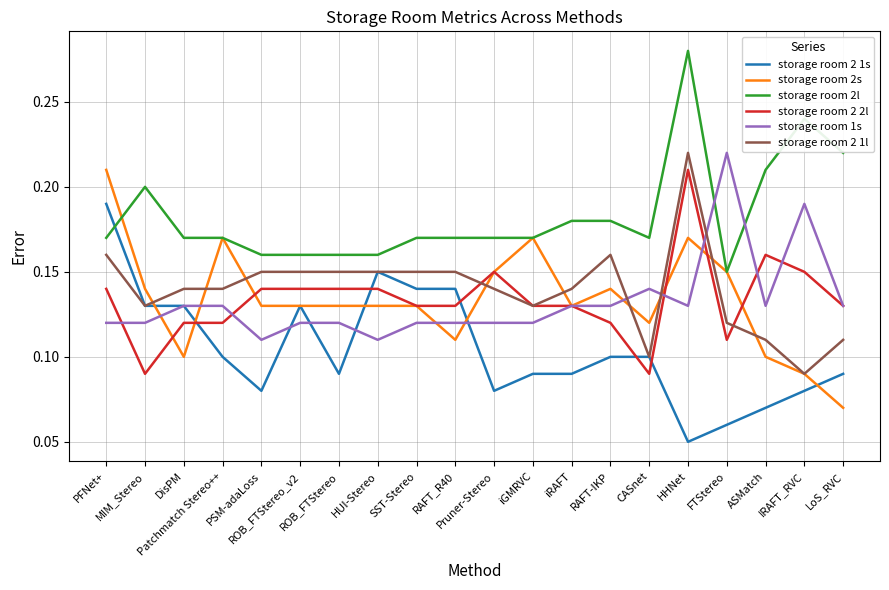

Count the number of categories in the chart.

20